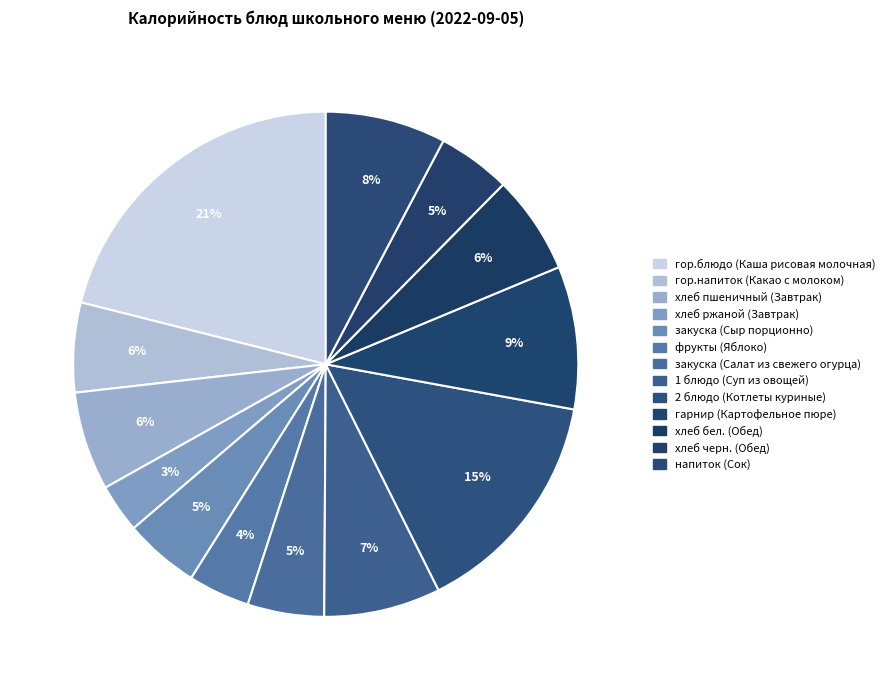

Approximately how many times larger is the value at 1 блюдо (Суп из овощей) compared to фрукты (Яблоко)?

1.9